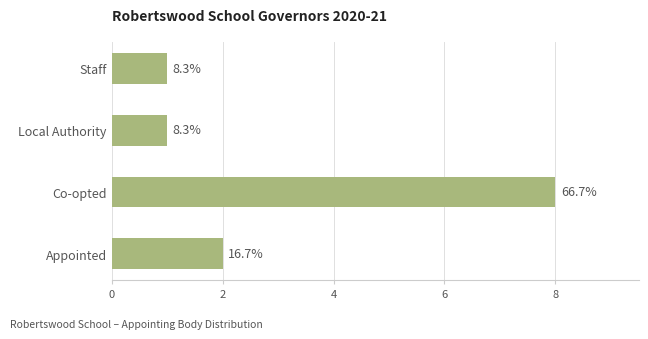

How many bars are there in total?

4